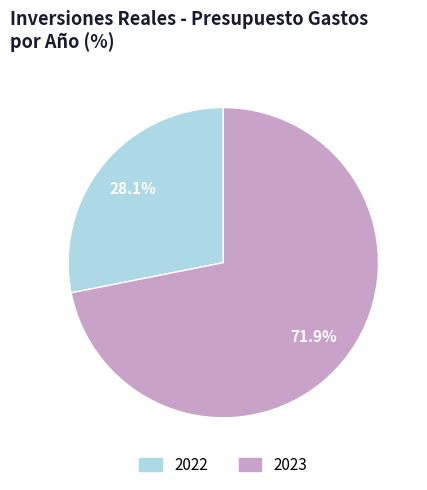

How many slices are in this pie chart?

2